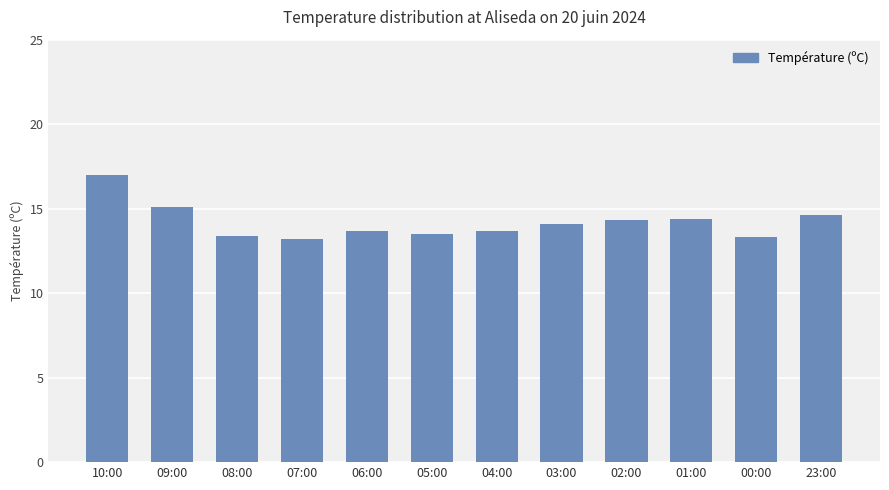

The value at 23:00 is 14.6. True or false?

True